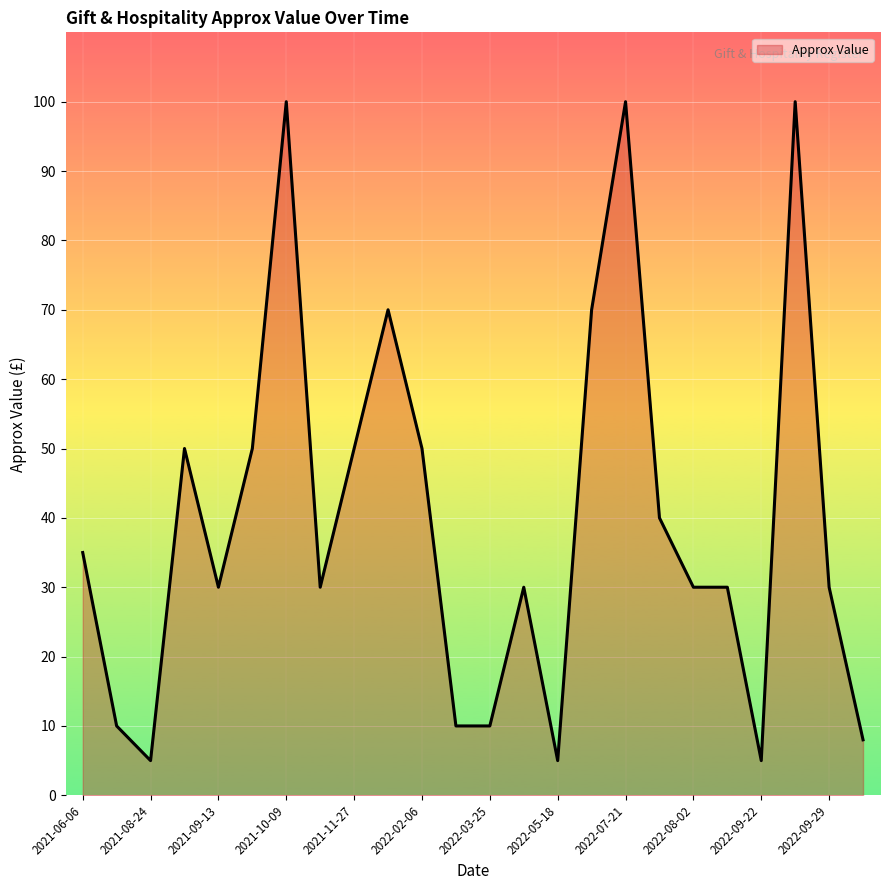

What is the difference between the maximum and minimum values?

95